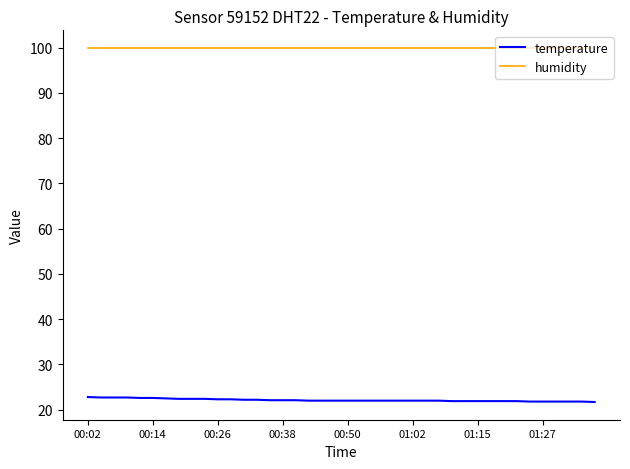

What is the minimum value for temperature?

21.7